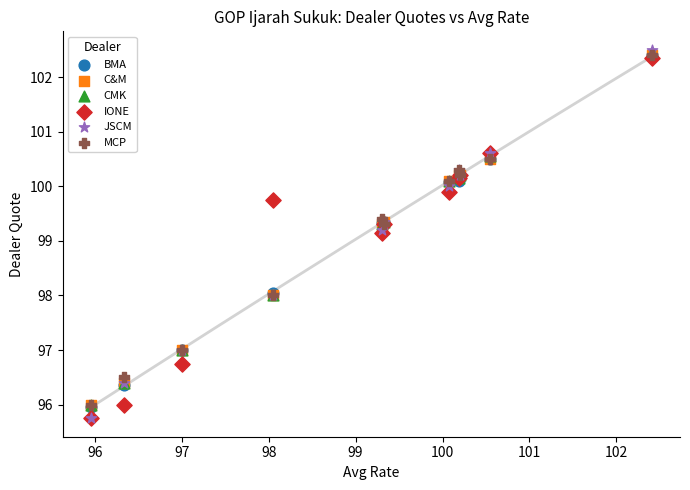

What are all the series names shown in the legend?

BMA, C&M, CMK, IONE, JSCM, MCP